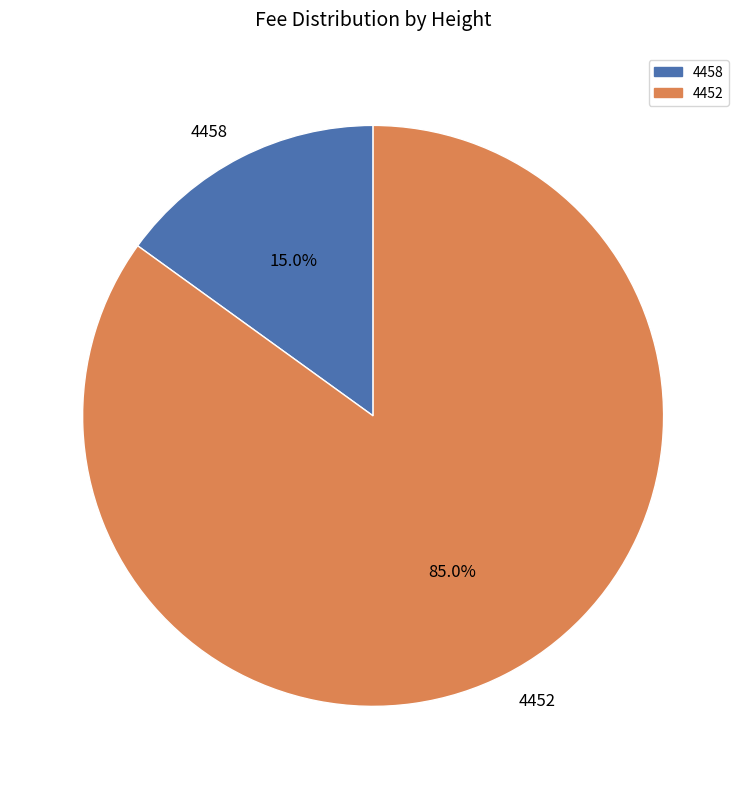

To the nearest percent, what is the average slice percentage?

50%